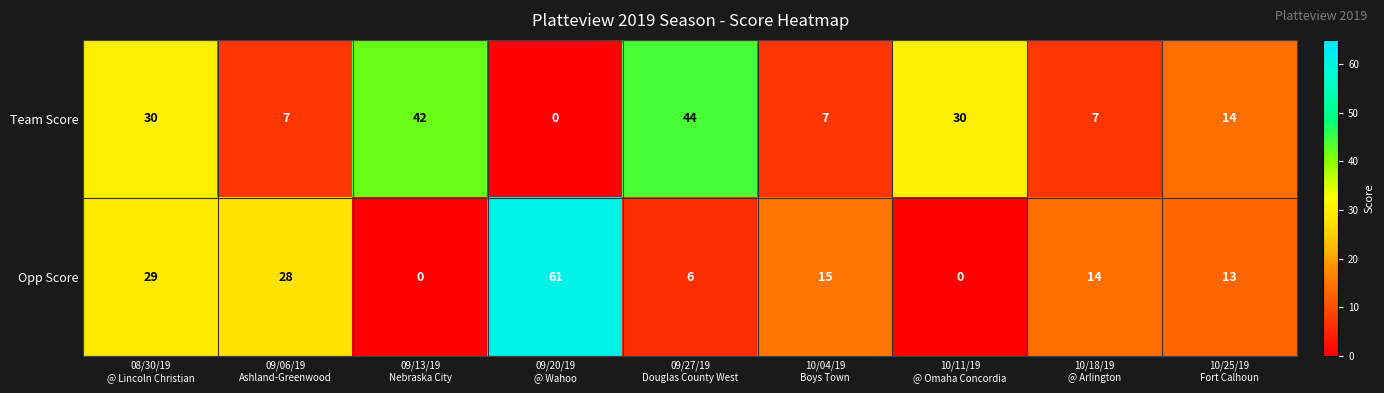

What is the difference between the second highest and minimum values in the Team Score series?

42